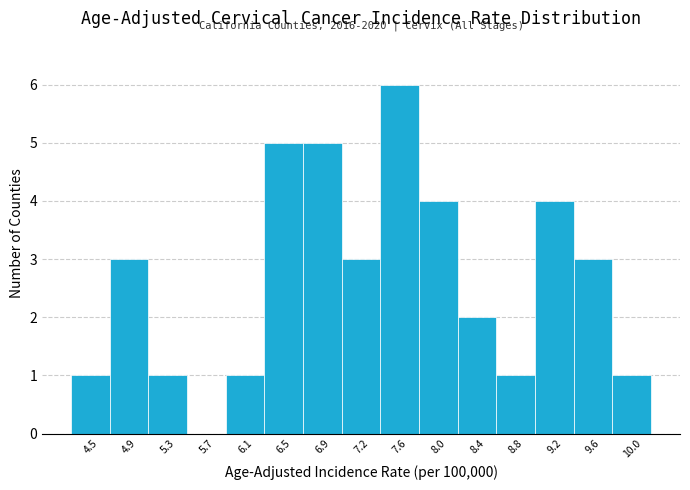

Over which range of the x-axis is the bar tallest?

7.45 to 7.85